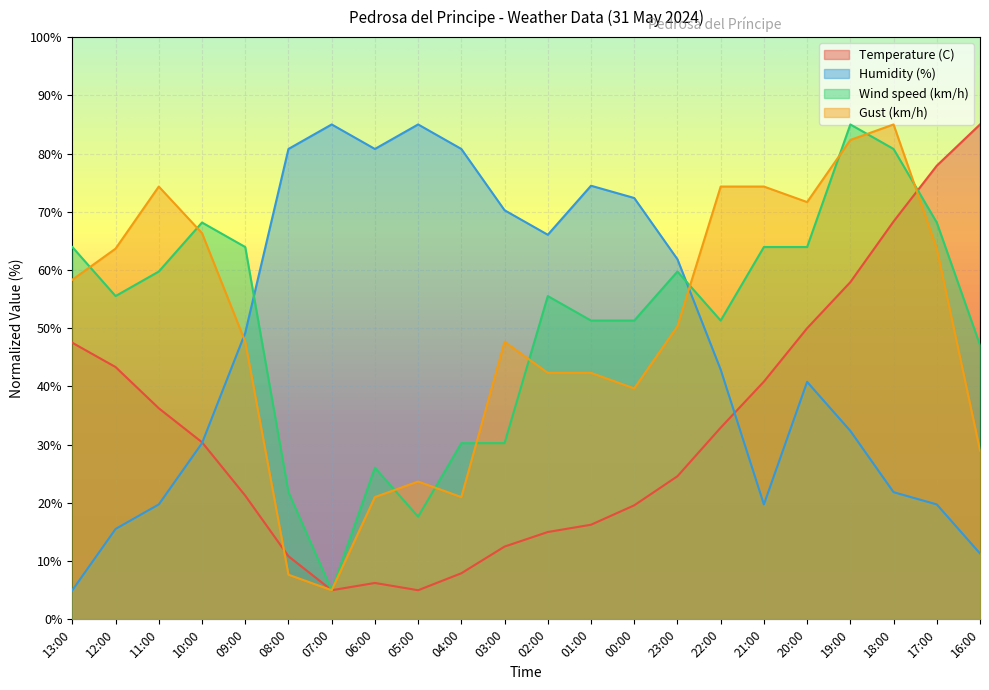

Which category has the lowest value in the Temperature (C) series?

07:00